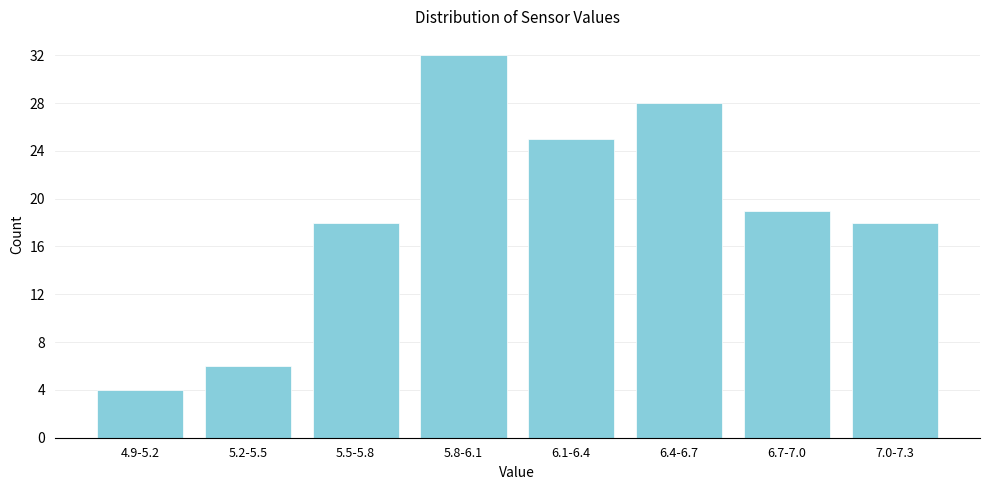

Reading left to right, list all the values displayed in this chart.

4	6	18	32	25	28	19	18